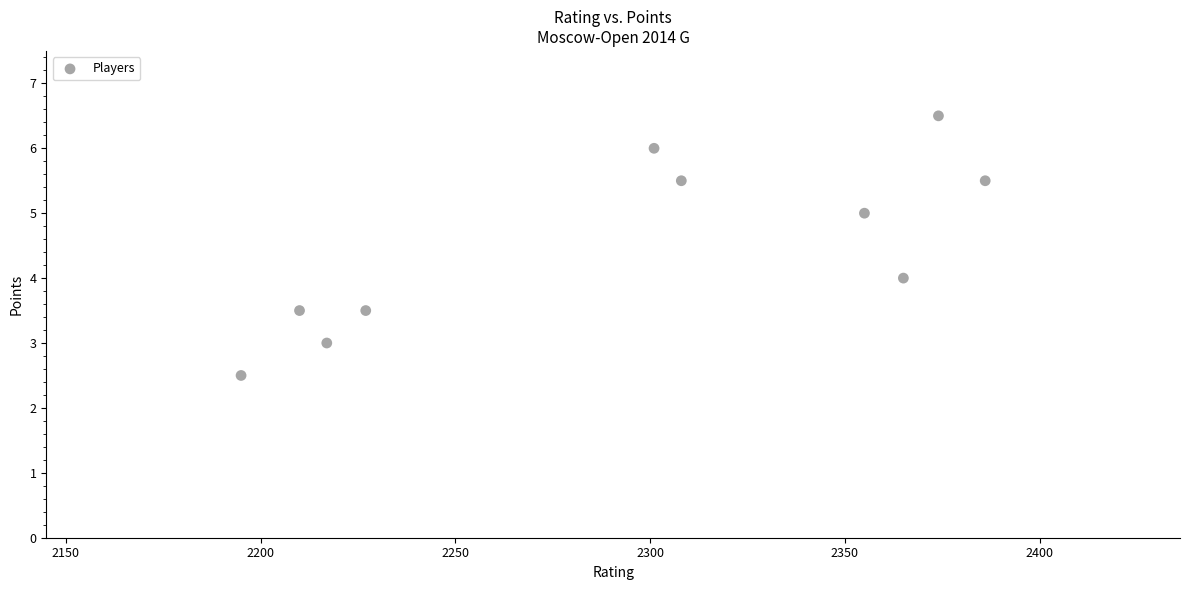

What is the range of Y values (max minus min)?

4.0